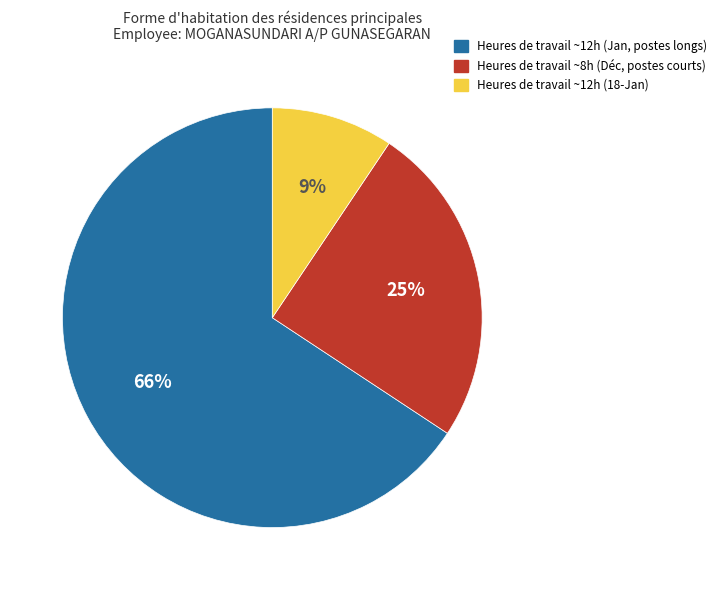

Is there a majority slice in this chart?

Yes